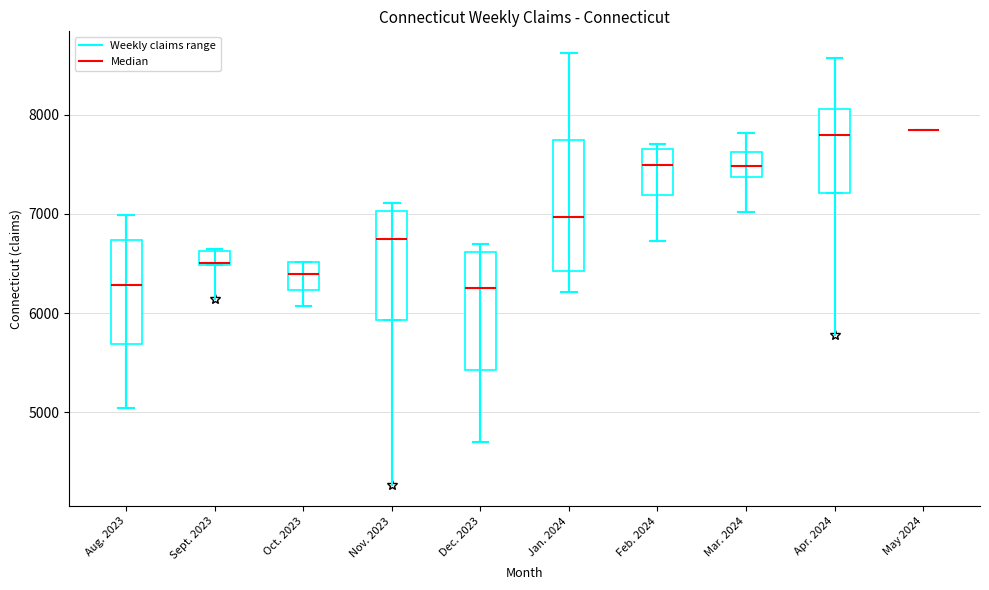

Where is the lower edge of the box for Mar. 2024 on the y-axis? The values are not printed on the chart, so give them approximately, as read against the axis.

7400